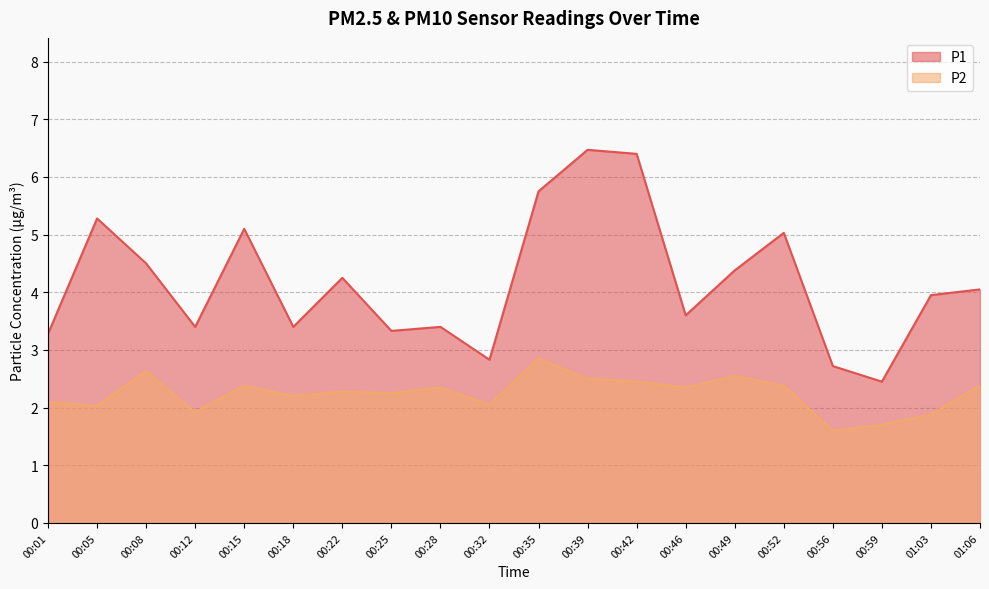

What is the average value of the P1 series?

4.2